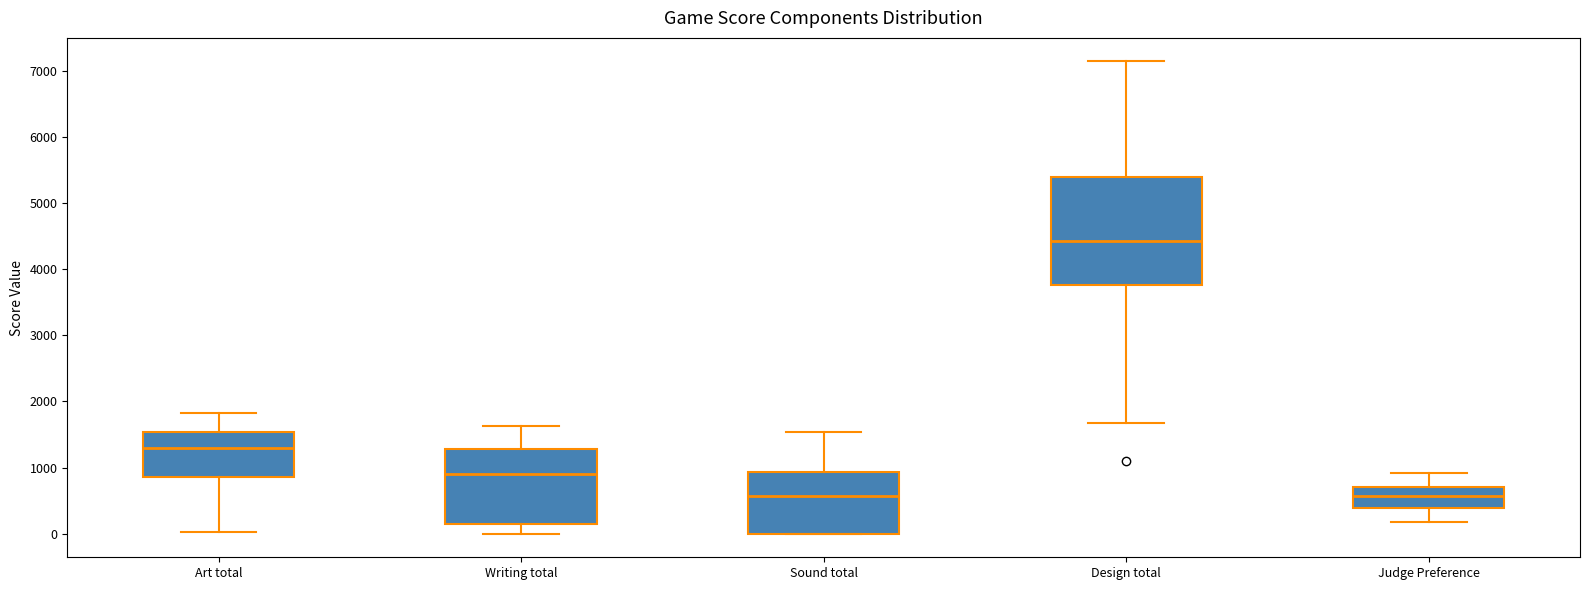

Where does the median line of the box for Writing total sit on the y-axis? The values are not printed on the chart, so give them approximately, as read against the axis.

900